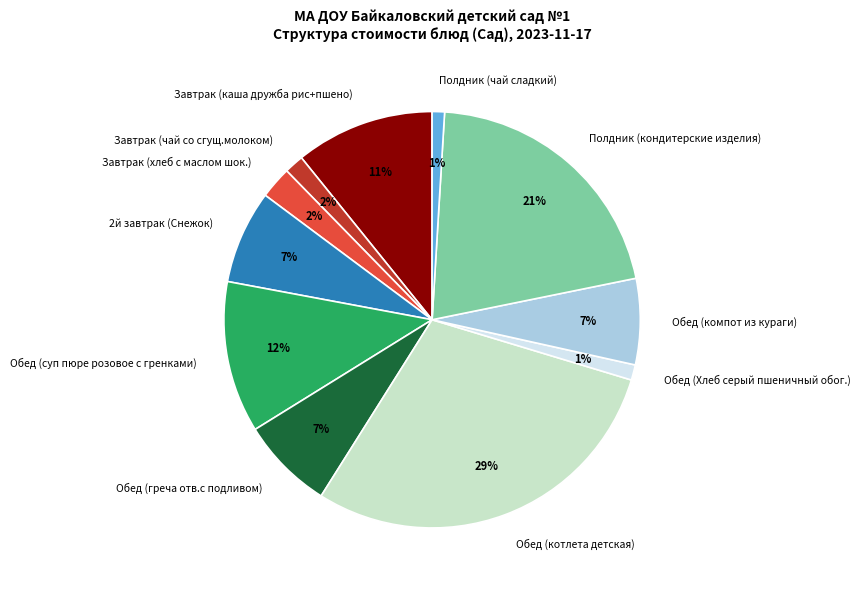

What is the largest slice in the pie chart?

Обед (котлета детская)